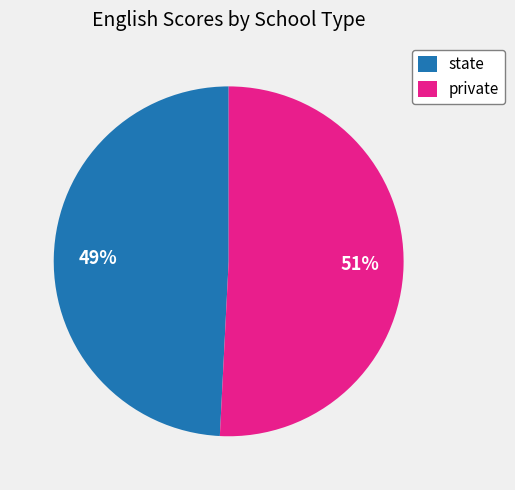

Is the sum of state and private greater than half?

Yes